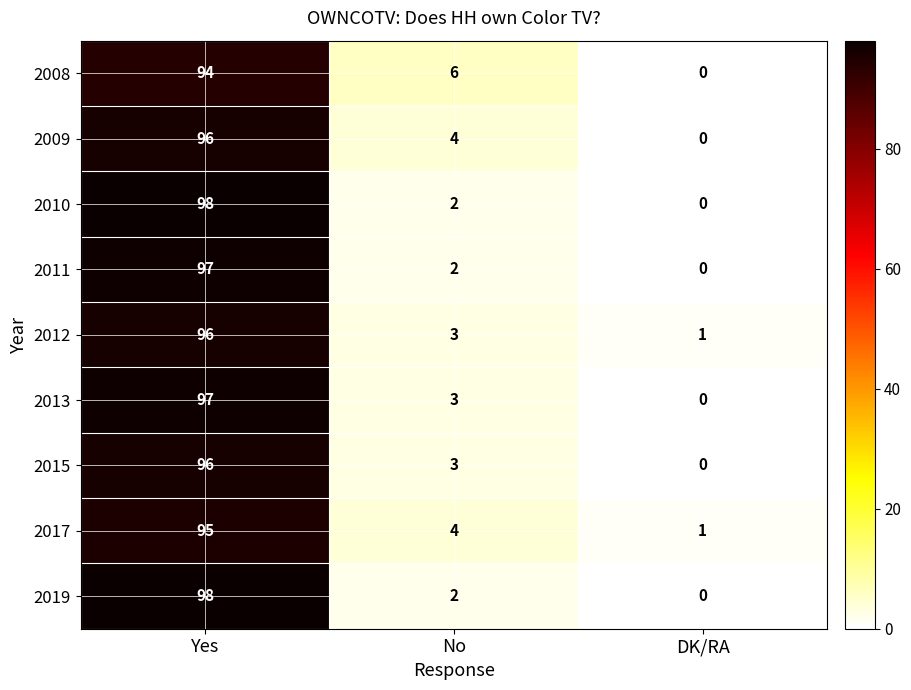

How many series are shown in this chart?

9